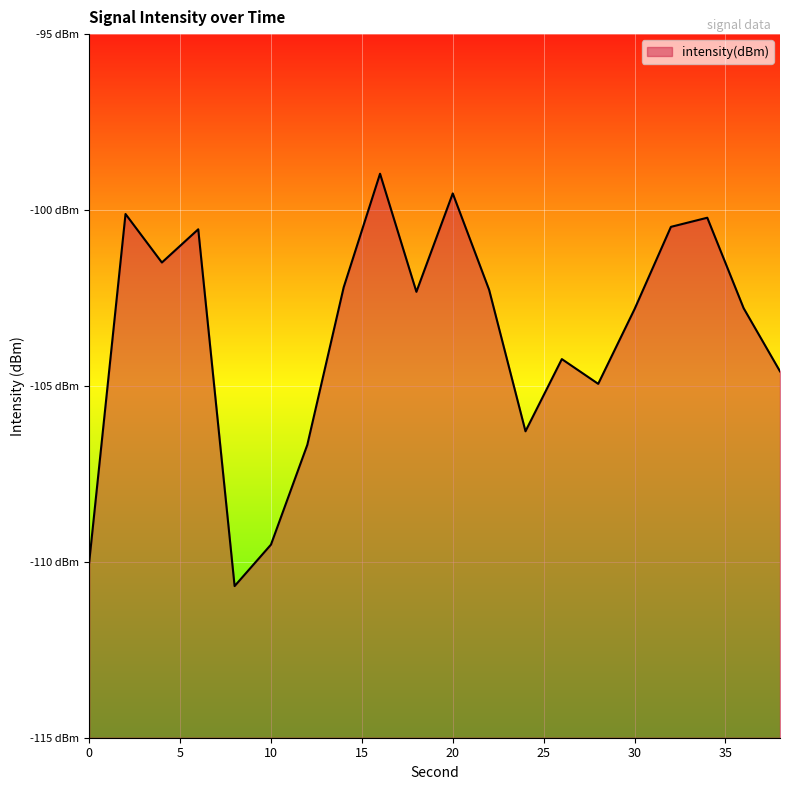

How many interior local valleys (lower than both neighbors) does the data have?

5